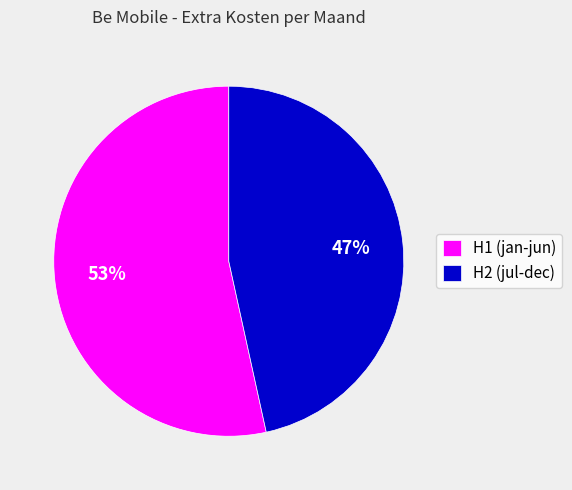

Which slice is the largest?

H1 (jan-jun)